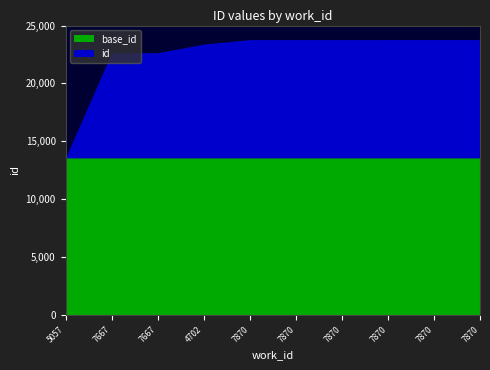

Reading left to right, transcribe all the data shown in this chart.

13564	22656	22657	23395	23788	23789	23790	23791	23792	23793